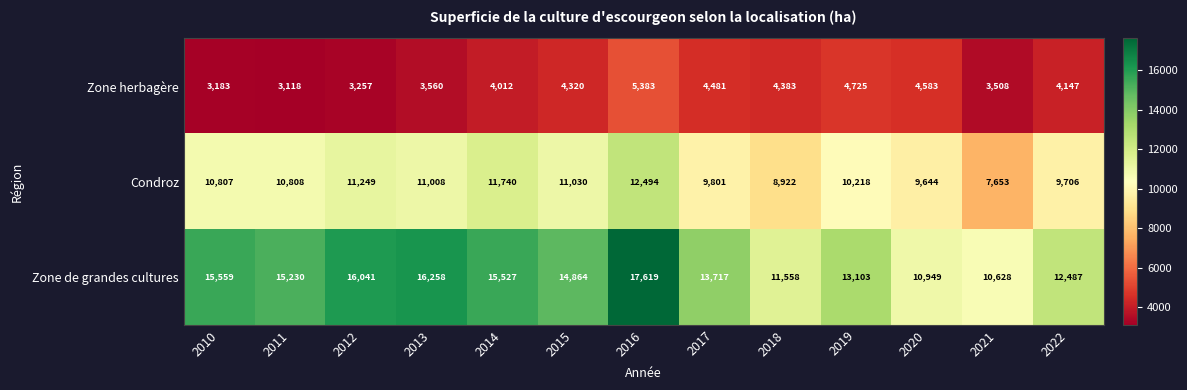

What is the difference between the Condroz values at 2014 and 2017?

1939